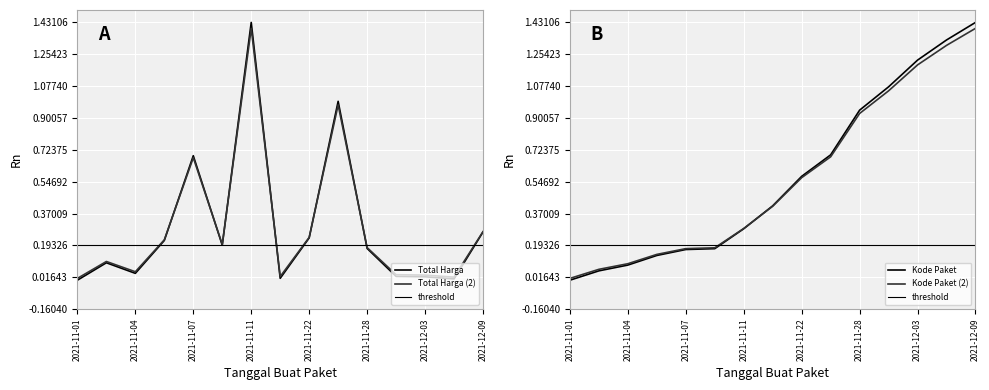

What is the label of the 14th point from the right?

2021-11-03